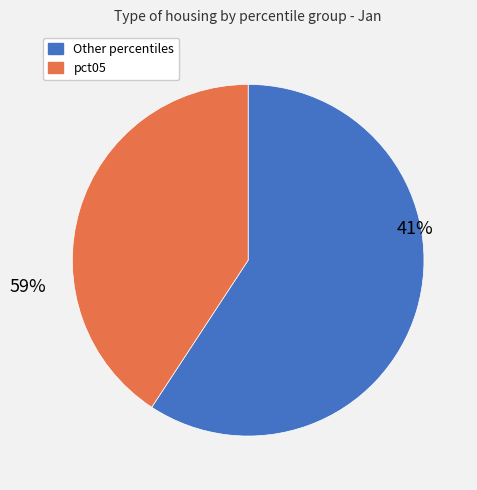

Which category has the biggest portion of the pie?

pct05